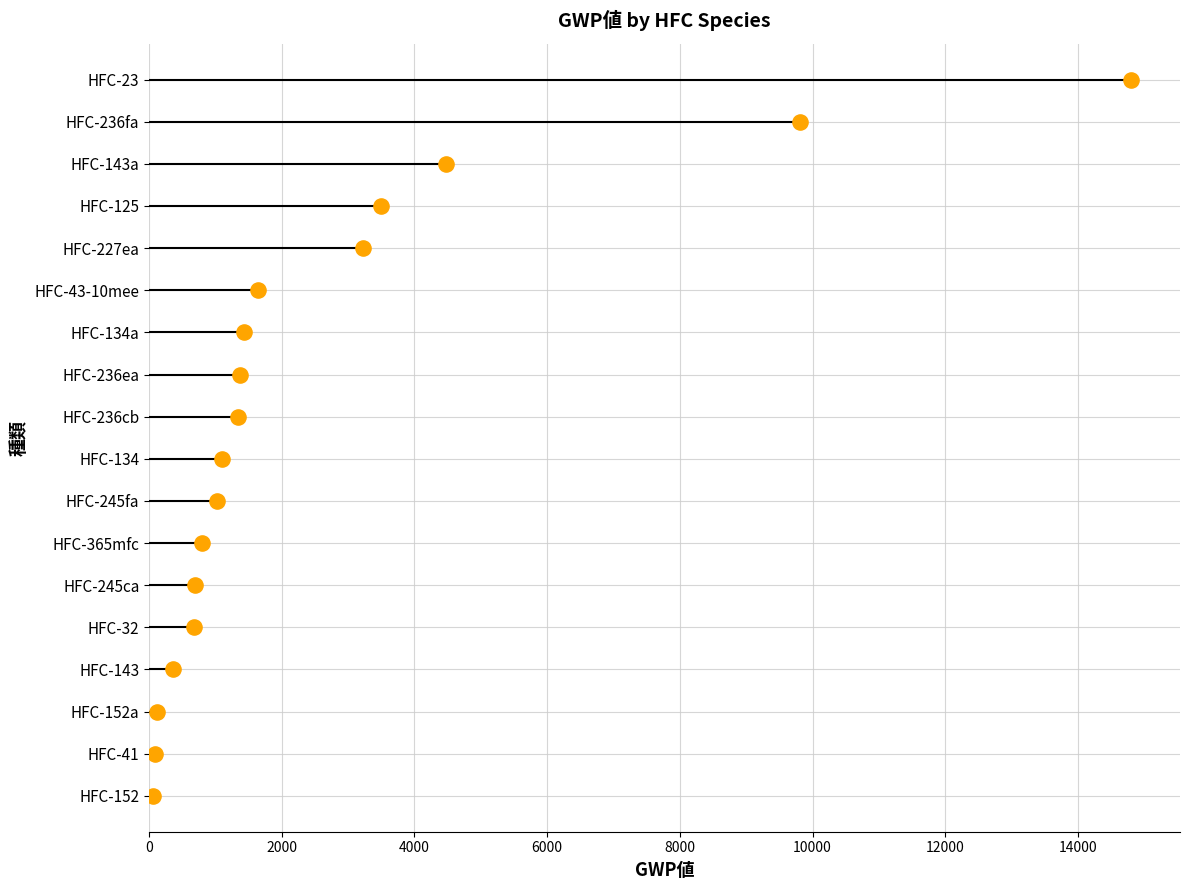

Between 0 and 10000, which is larger?

10000